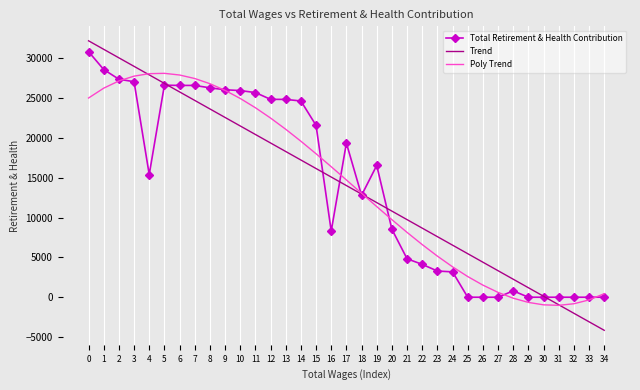

At how many categories does at least one series exceed 24433?

15